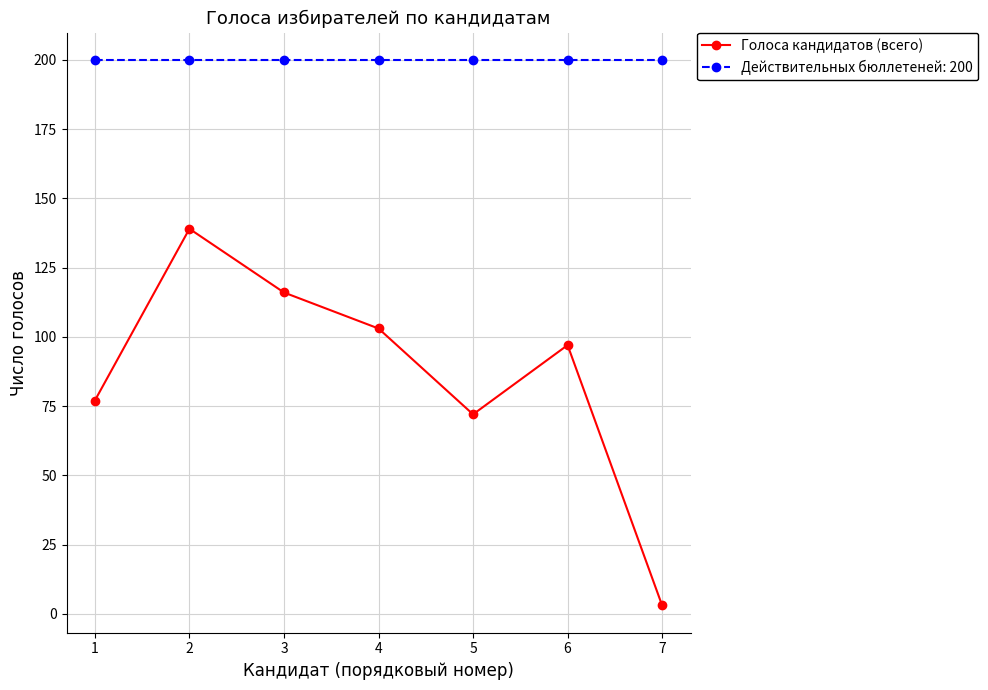

What is the difference between the maximum and minimum values in the Голоса кандидатов (всего) series?

136